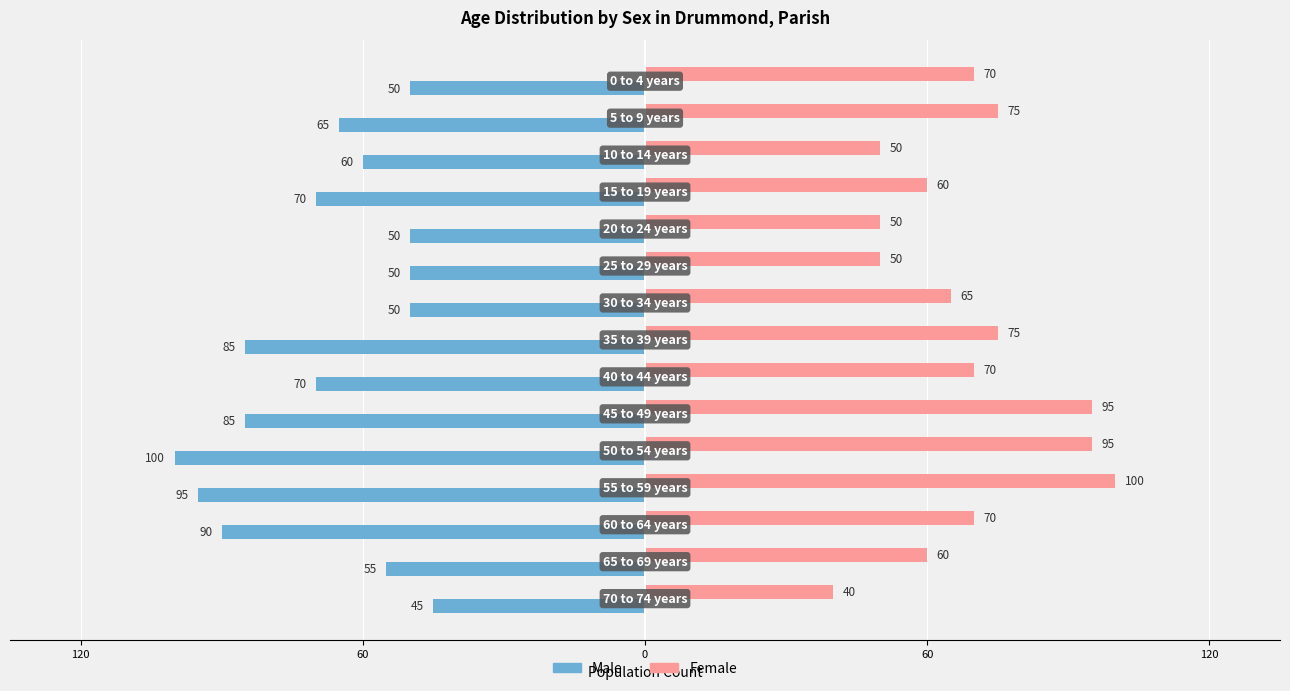

Which series has the largest range (max minus min)?

Female